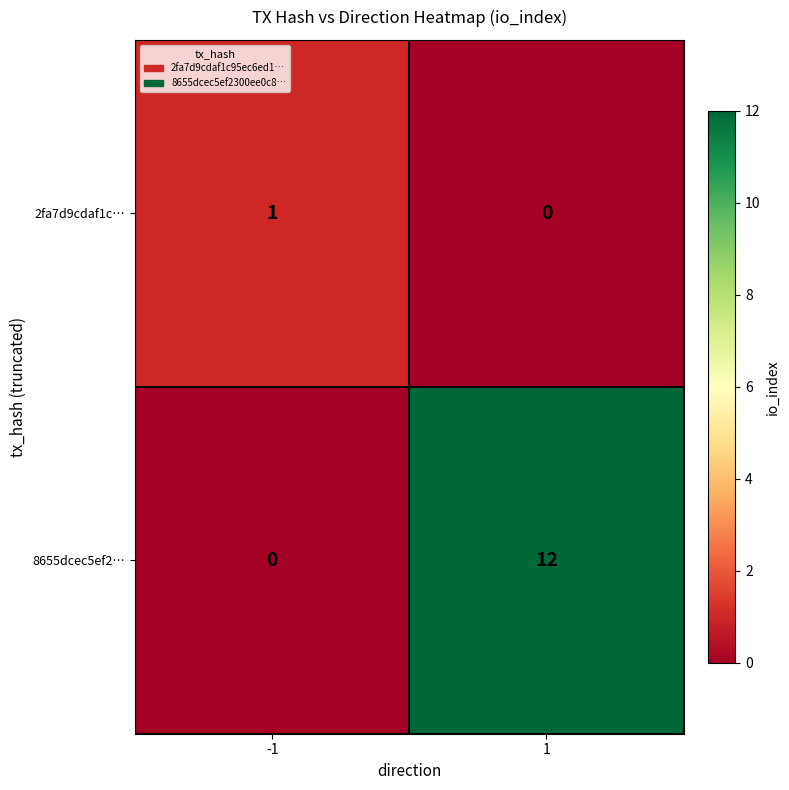

The value of 2fa7d9cdaf1c… at -1 is 1. True or false?

True